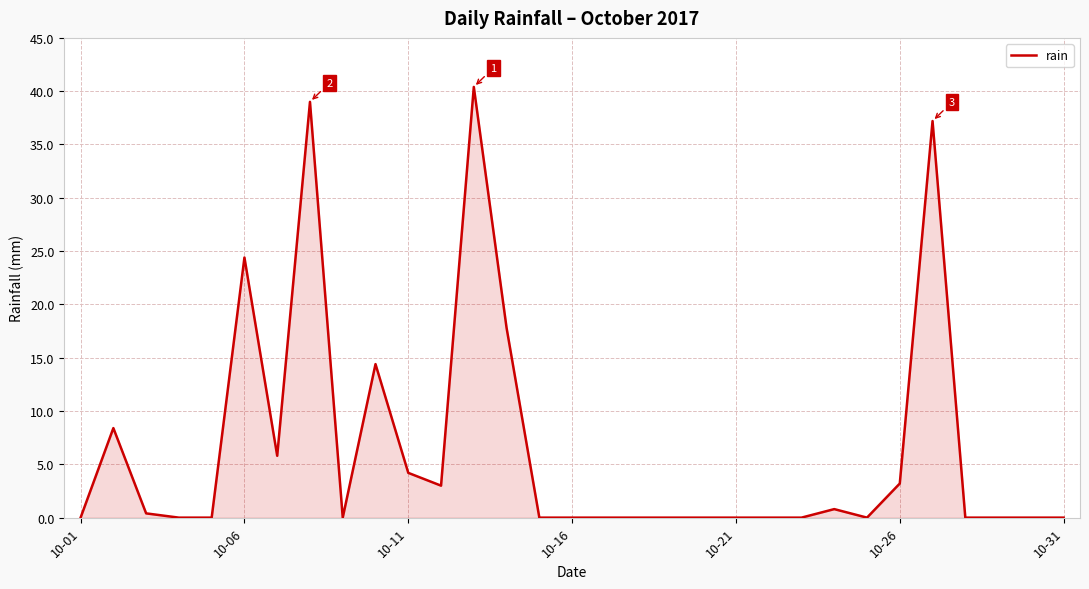

Reading left to right, what are all the values shown in this chart?

0.0	8.4	0.4	0.0	0.0	24.4	5.8	39.0	0.0	14.4	4.2	3.0	40.4	17.8	0.0	0.0	0.0	0.0	0.0	0.0	0.0	0.0	0.0	0.8	0.0	3.2	37.2	0.0	0.0	0.0	0.0